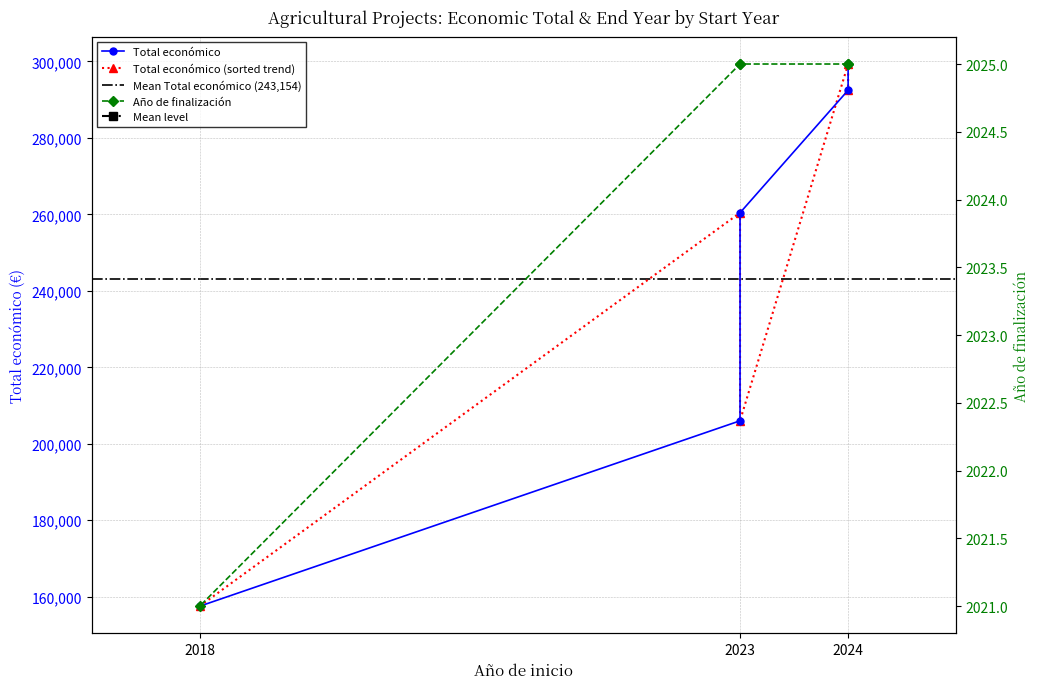

What is the average value of the Año de finalización series?

2024